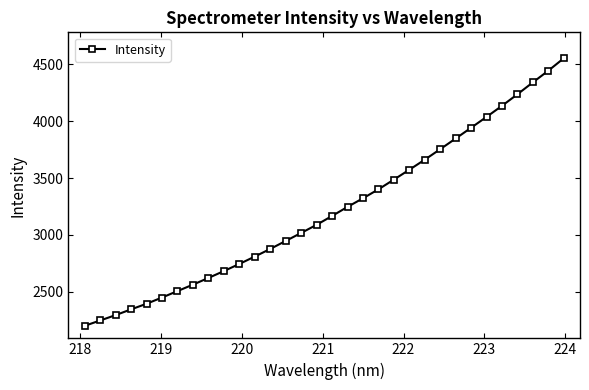

What is the difference between the maximum and minimum values?

2352.7